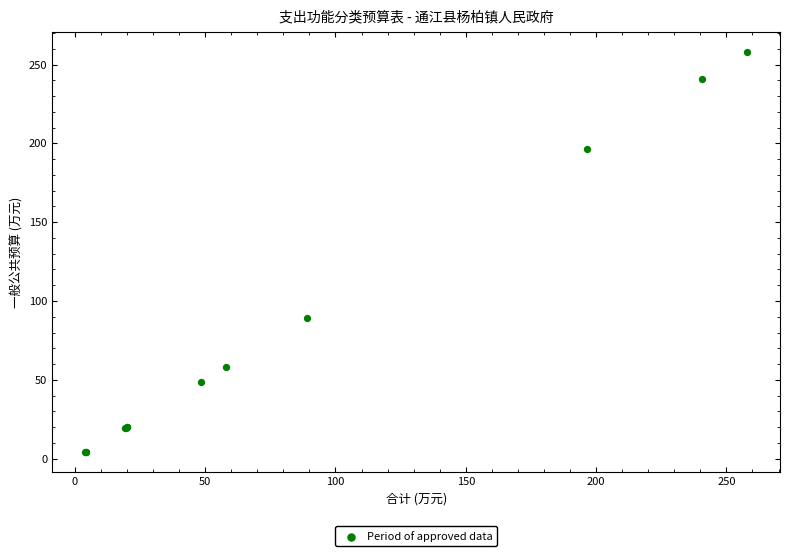

What Y value in the scatter plot is closest to 130?

89.0